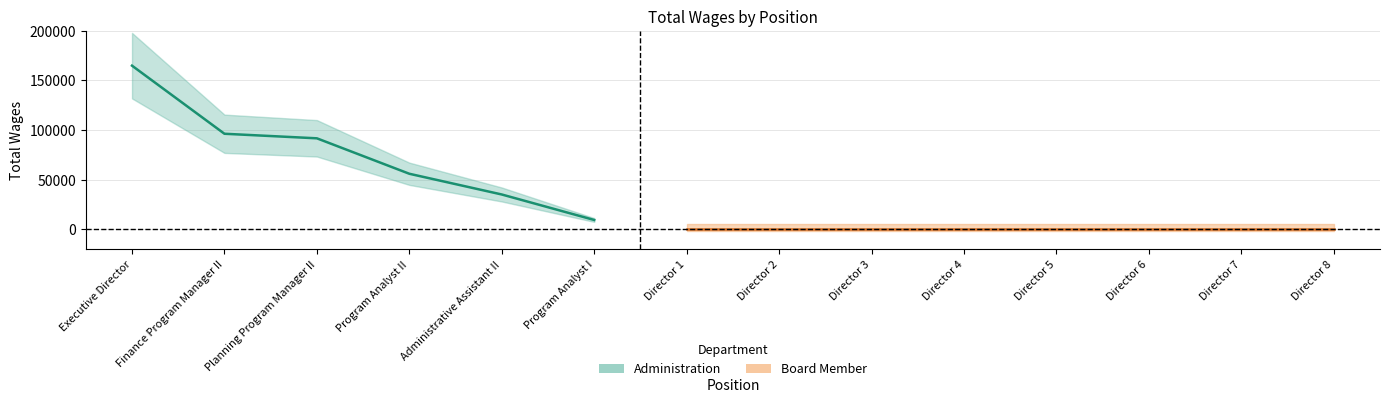

Read the value at Executive Director.

164924